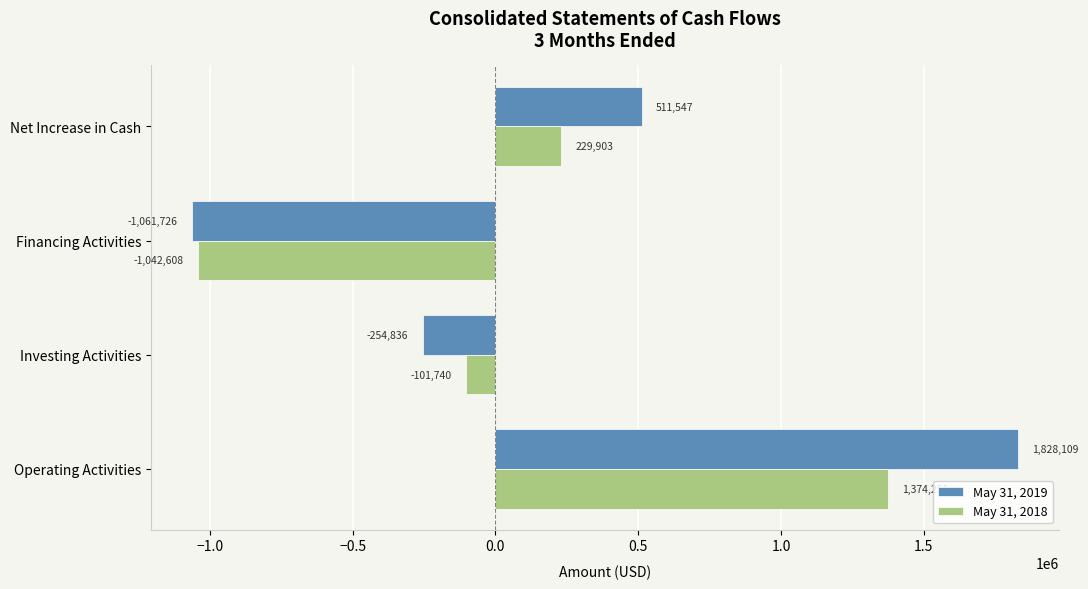

What is the average value of the May 31, 2019 series?

255774